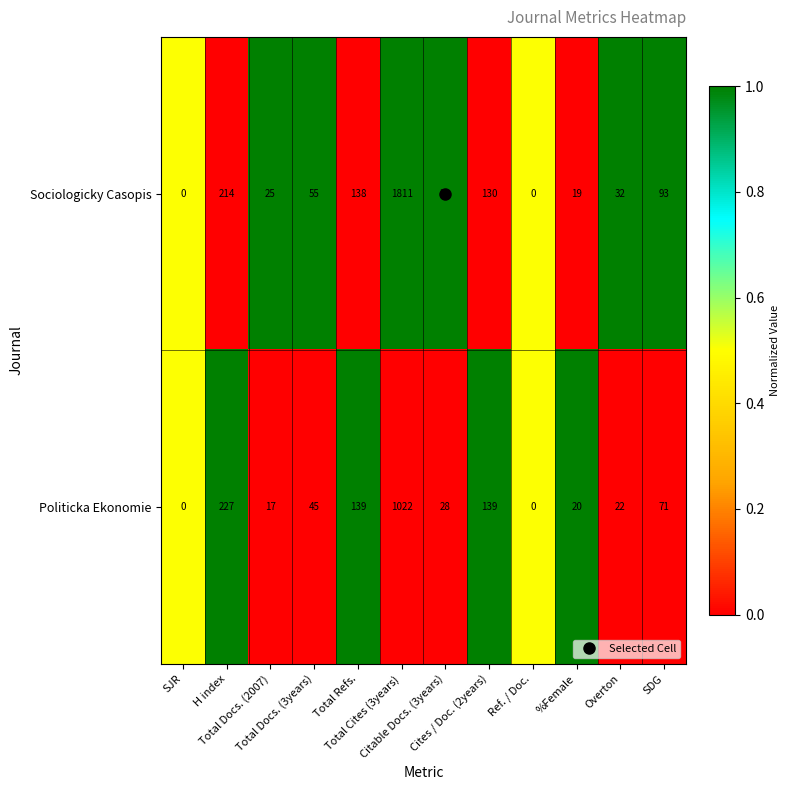

Which series has the largest total across all categories?

Sociologicky Casopis